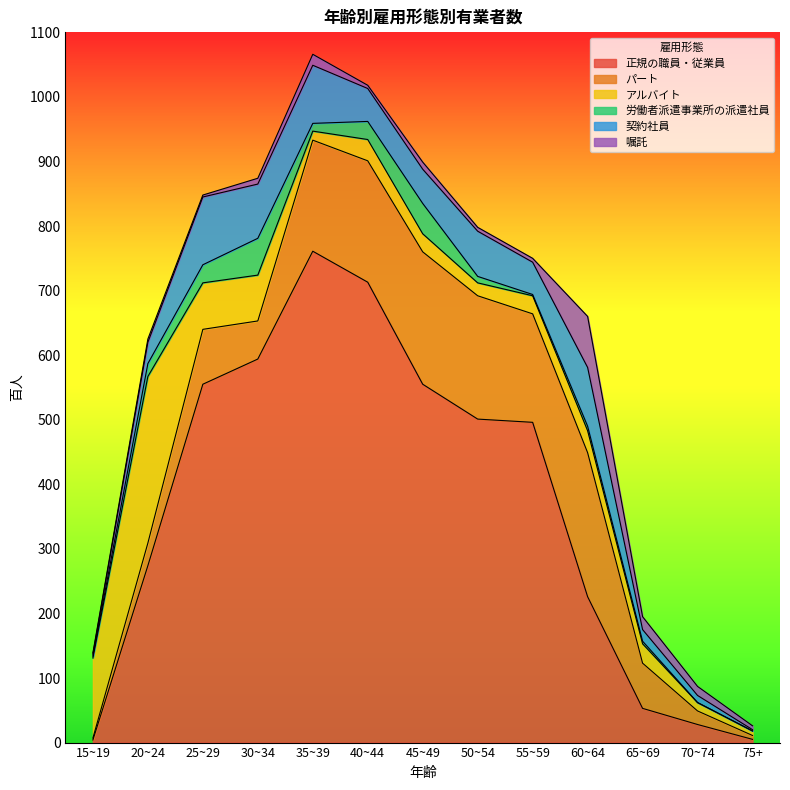

List the series in order of their peak value, lowest first.

労働者派遣事業所の派遣社員, 嘱託, 契約社員, パート, アルバイト, 正規の職員・従業員